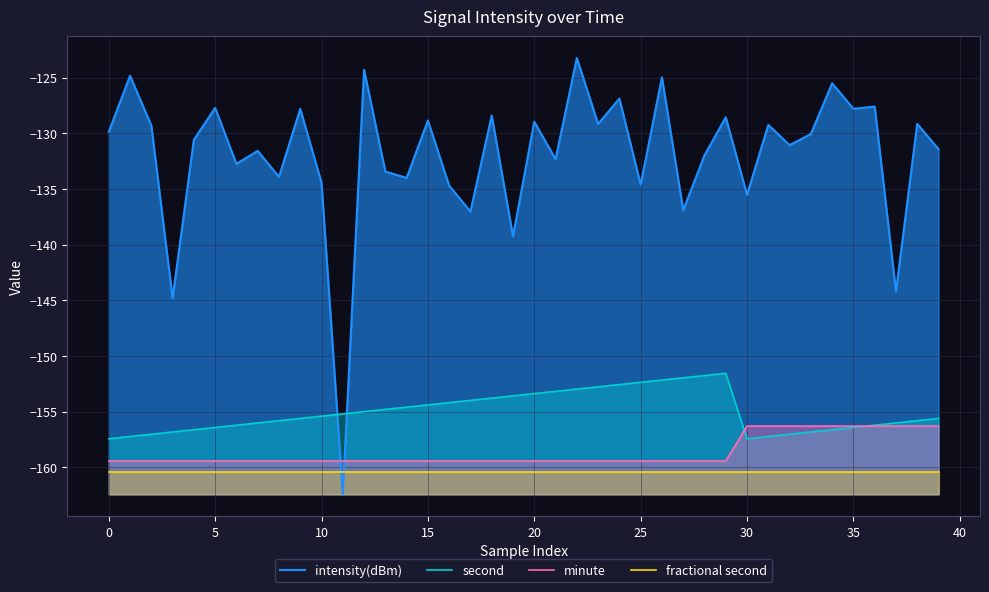

Is it true that second equals -229.3 at 26?

False